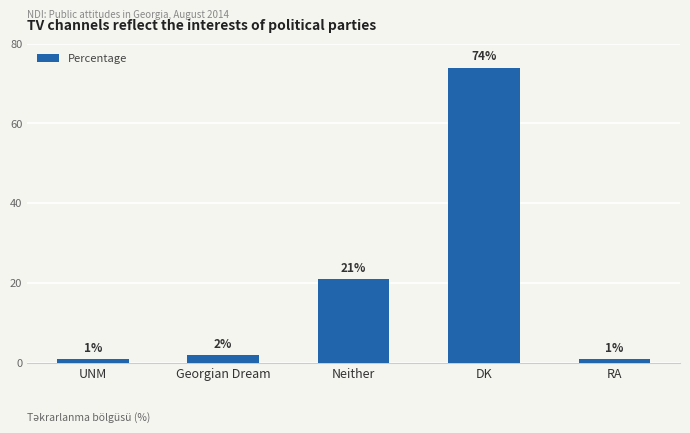

Reading left to right, transcribe all the data shown in this chart.

1	2	21	74	1